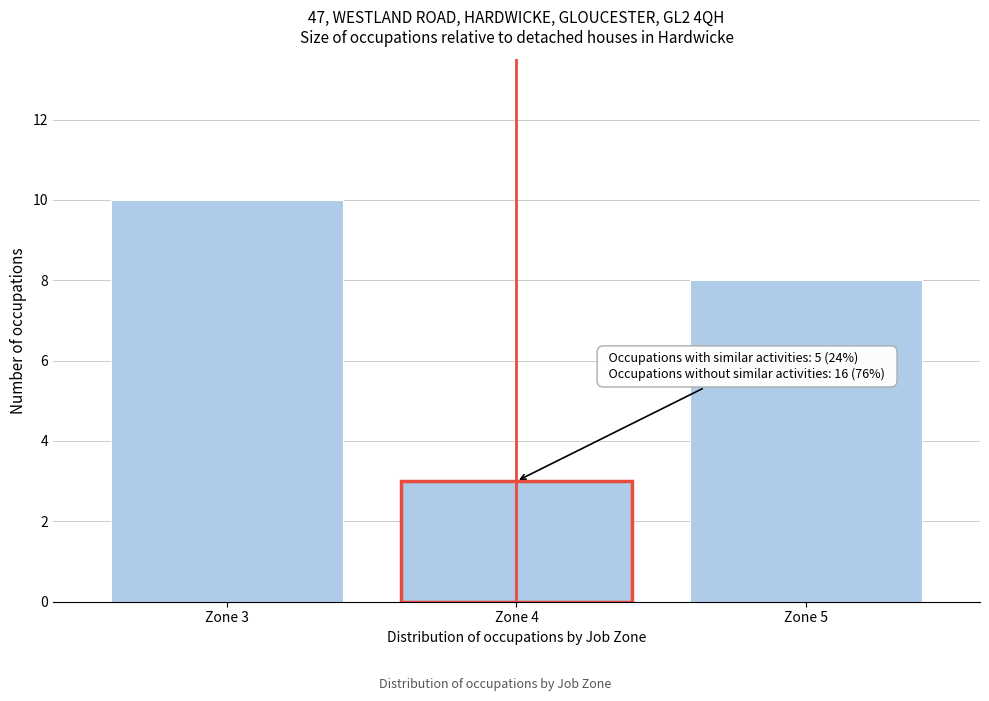

Reading left to right, transcribe all the data shown in this chart.

10	3	8